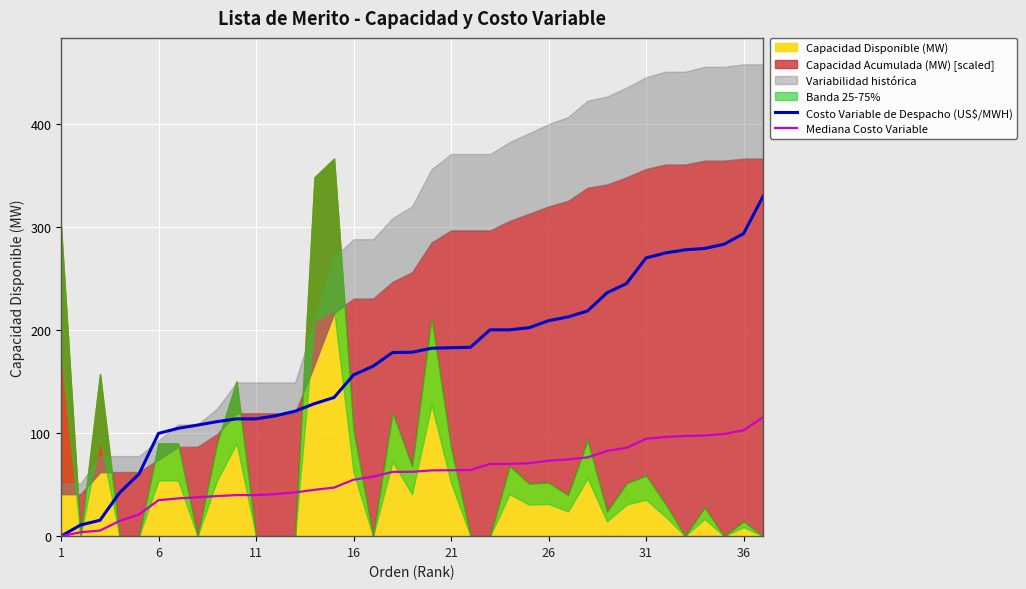

Is the value of Costo Variable de Despacho (US$/MWH) at 21 greater than the value of Mediana Costo Variable at 26?

Yes